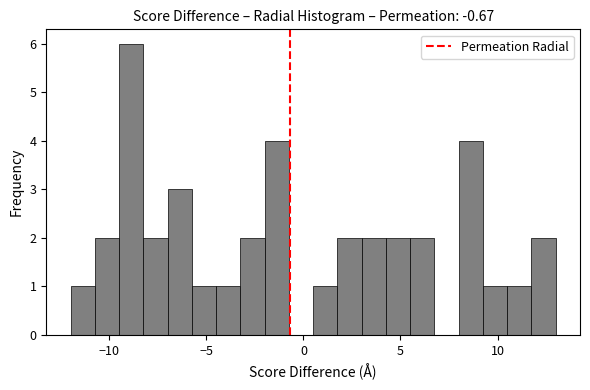

Around what value on the x-axis is the tallest bar? Give the approximate position of its centre, as read against the axis.

-9.0